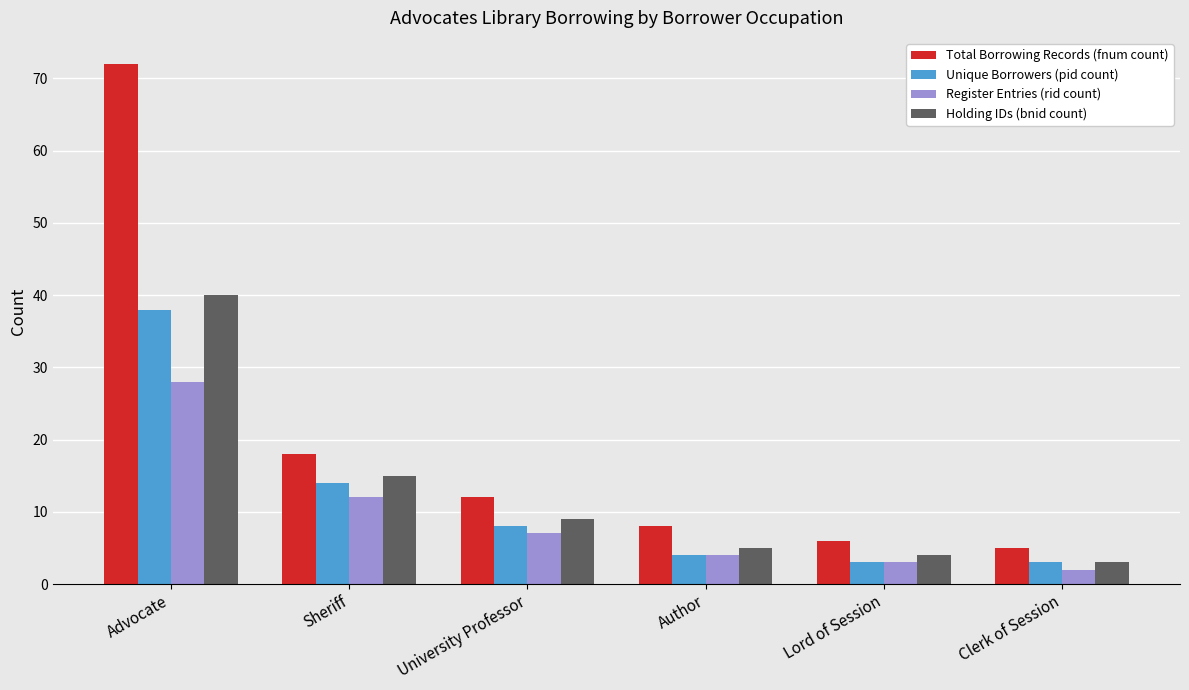

What is the difference between the highest and lowest values at Sheriff?

6